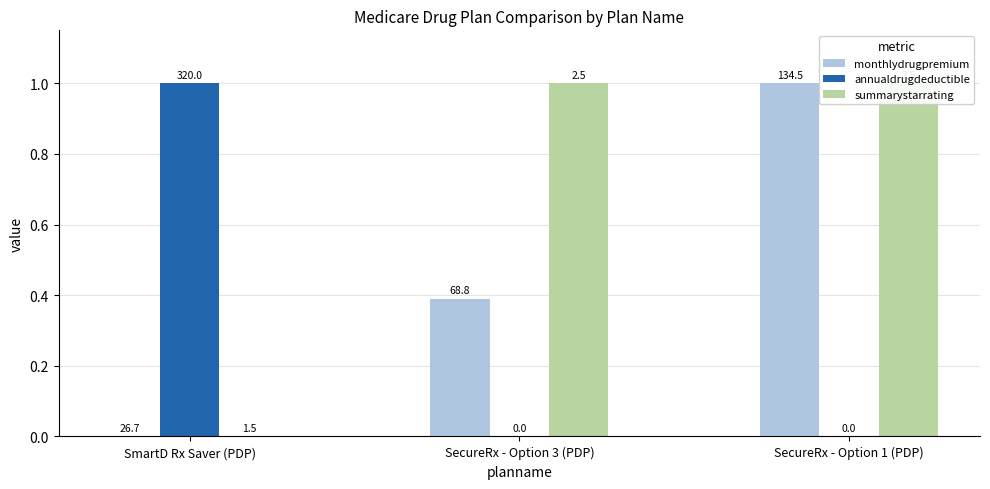

Which series has the largest total across all categories?

summarystarrating